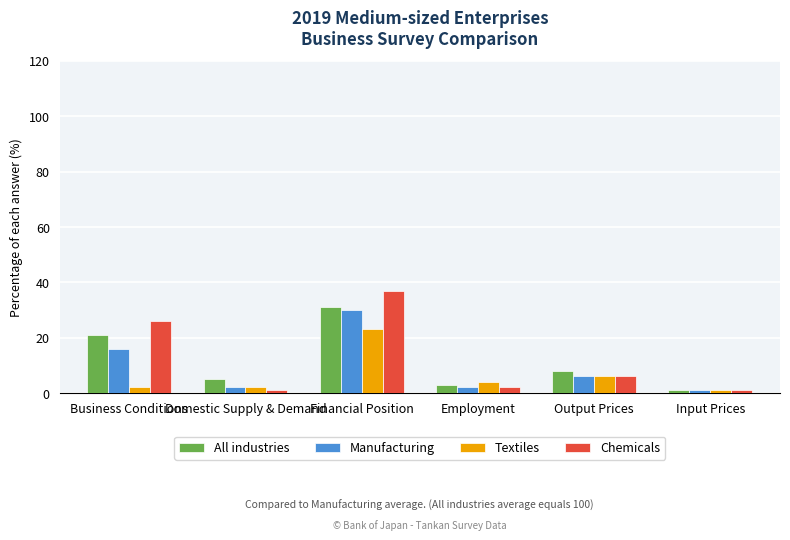

How many bars are there in total?

24